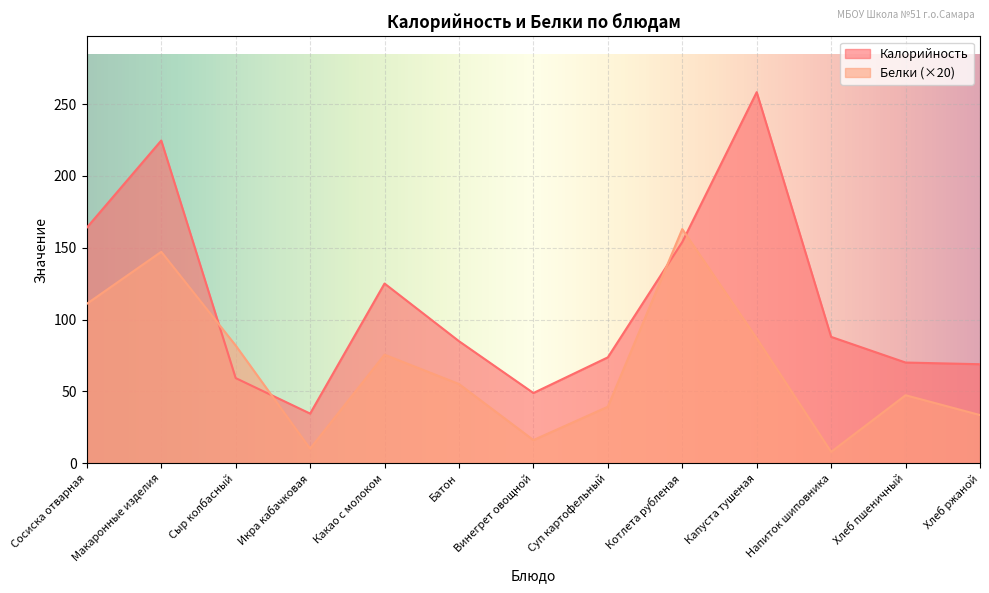

Which series ends up on top after the final intersection of Калорийность and Белки?

Калорийность